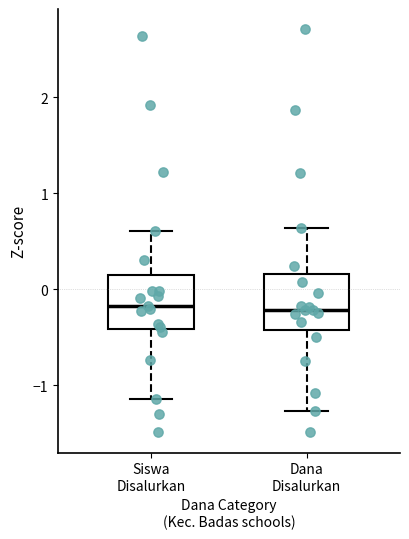

Reading left to right, transcribe this box plot: for each box, give where its median line is, the range the box spans, and where its two whiskers end, as read against the y-axis. The values are not printed on the chart, so give them approximately, as read against the axis.

Siswa Disalurkan: median -0.2, box -0.4 to 0.1, whiskers -1.1 to 0.6
Dana Disalurkan: median -0.2, box -0.4 to 0.2, whiskers -1.3 to 0.6